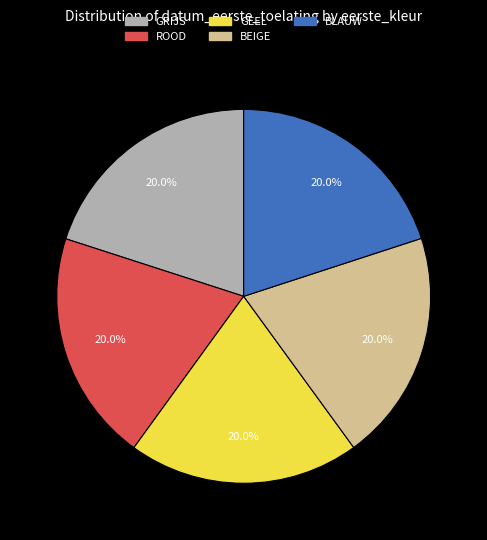

How many segments does this pie chart have?

5